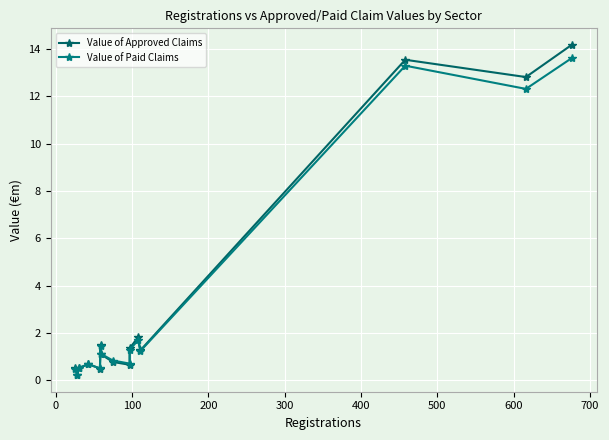

The Value of Approved Claims series shows 0.1 at 0. True or false?

False